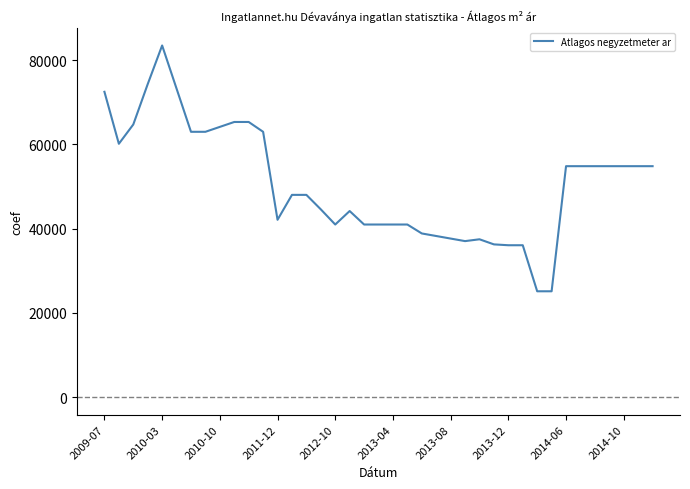

What is the difference between the maximum and minimum values?

58375